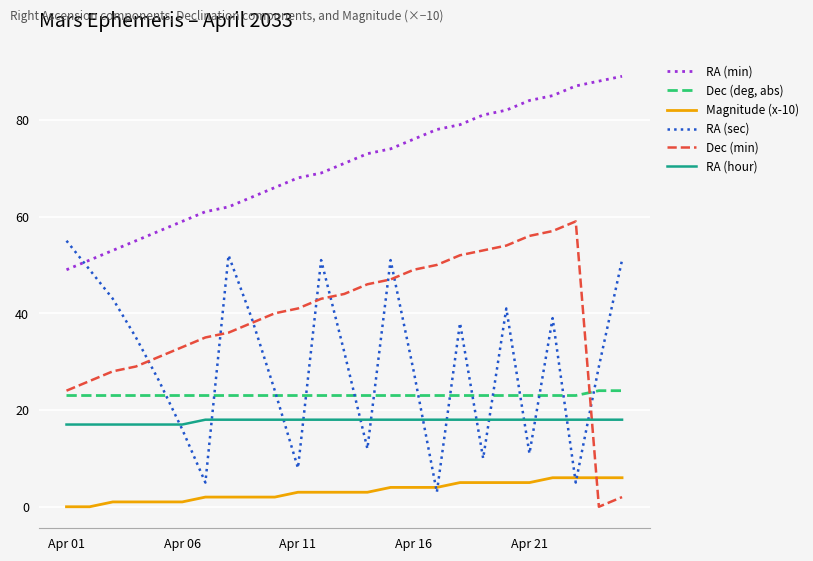

What is the maximum value for Dec (min)?

59